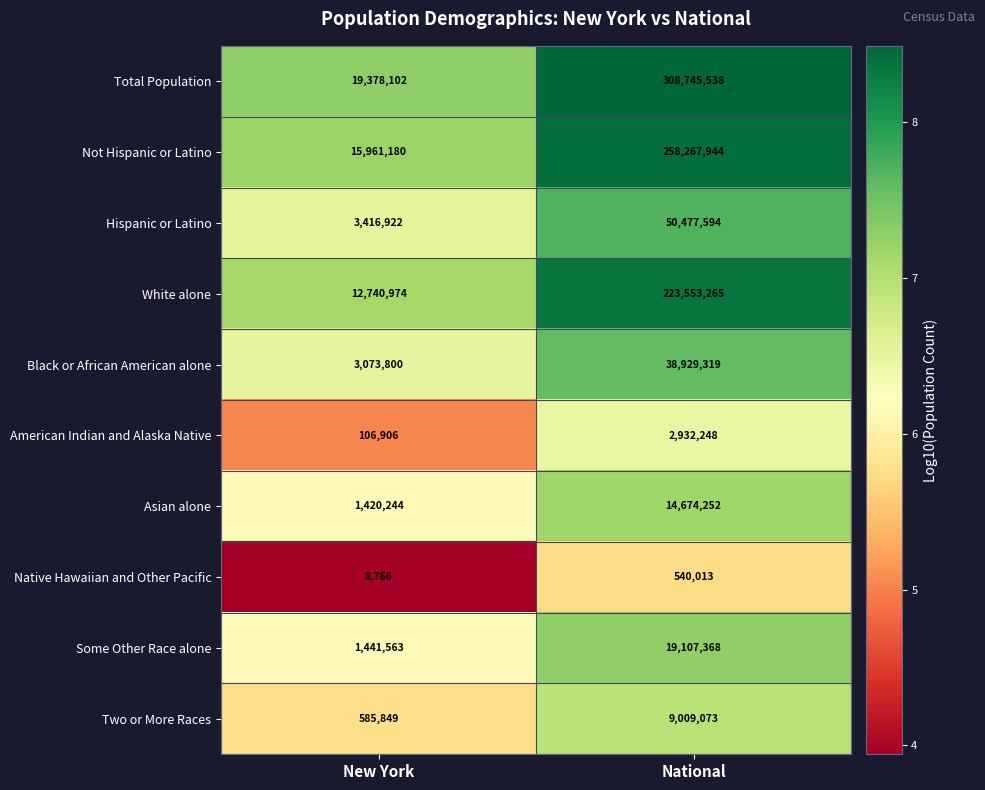

What is the sum of all American Indian and Alaska Native values?

3039154